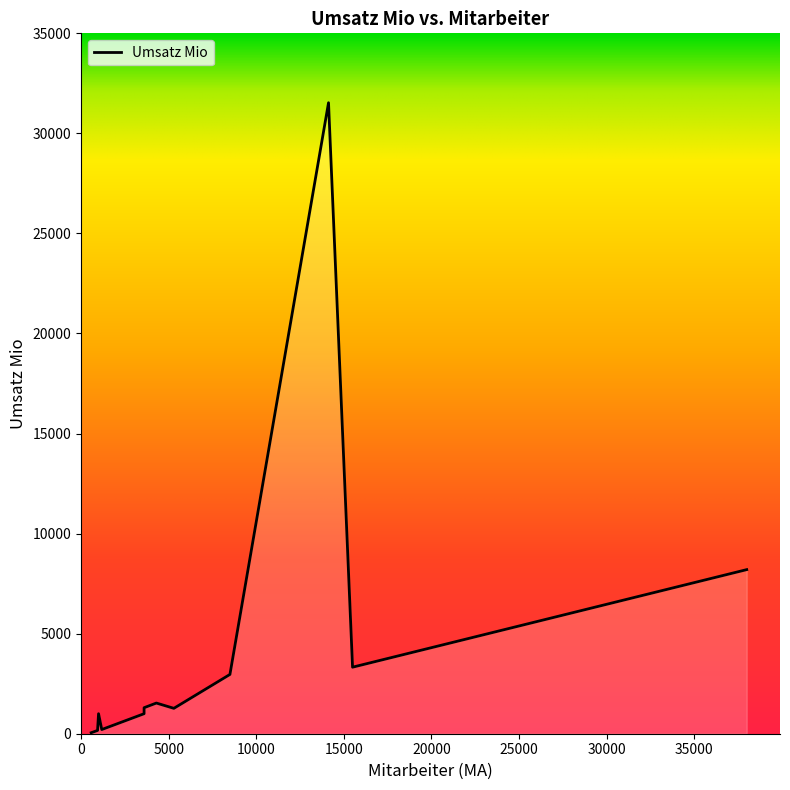

What is the label of the 5th point from the left?

CureVac